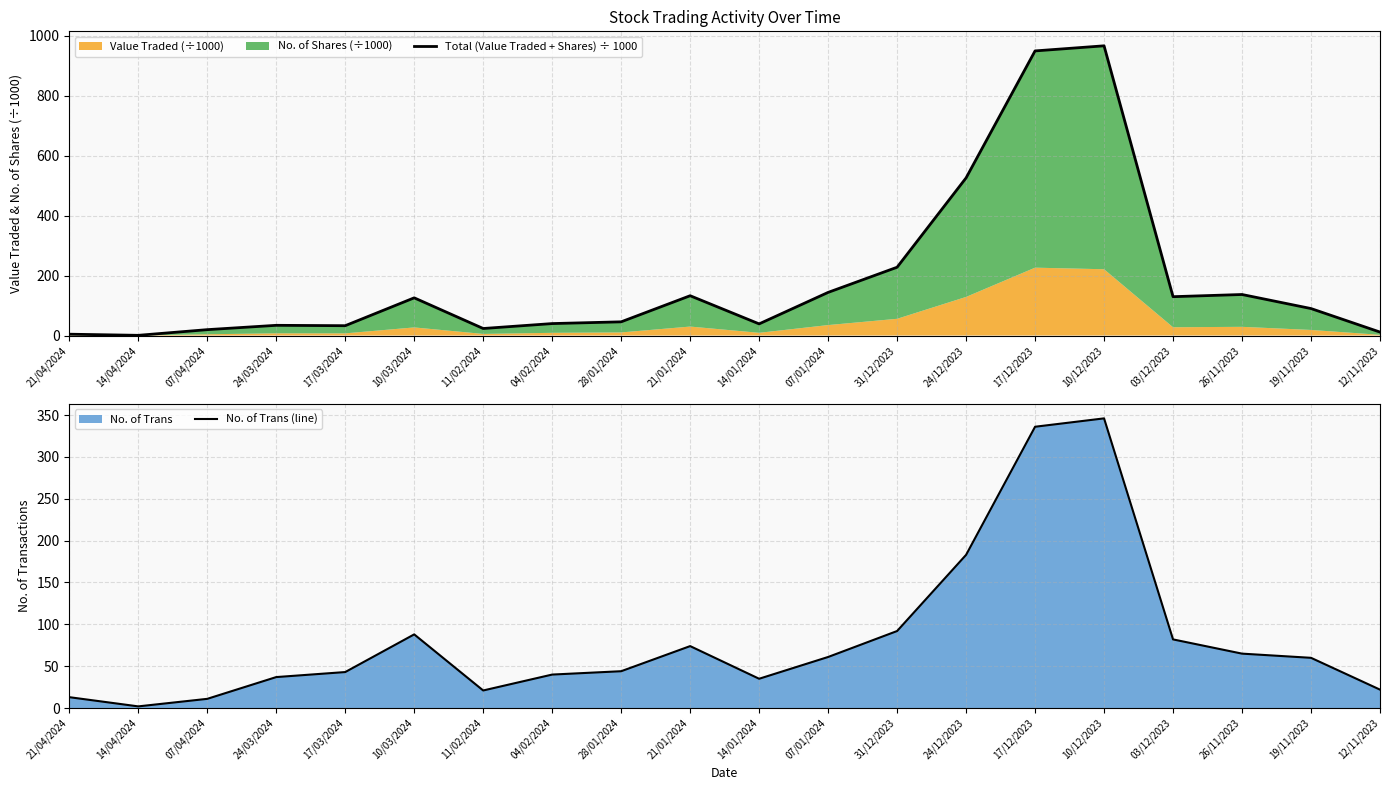

At which category does Total (Value Traded + Shares) ÷ 1000 reach its first local peak?

24/03/2024